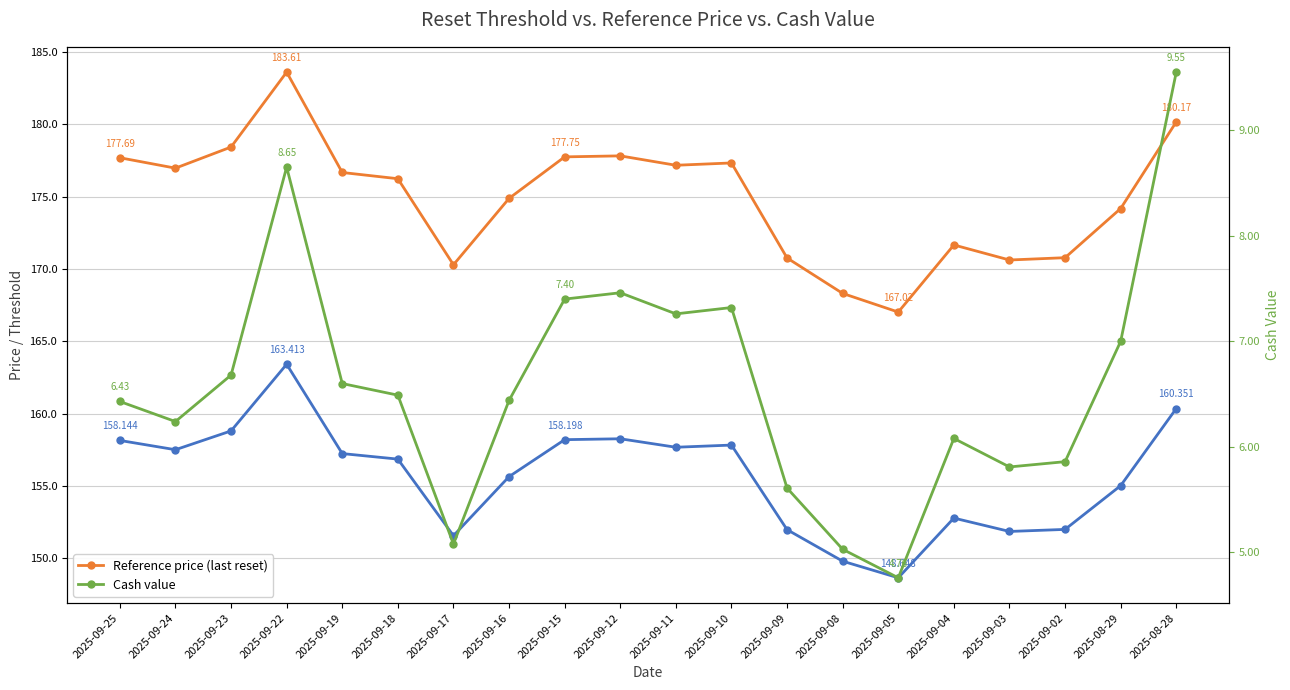

Where does the Reset threshold series first go above 157?

2025-09-25